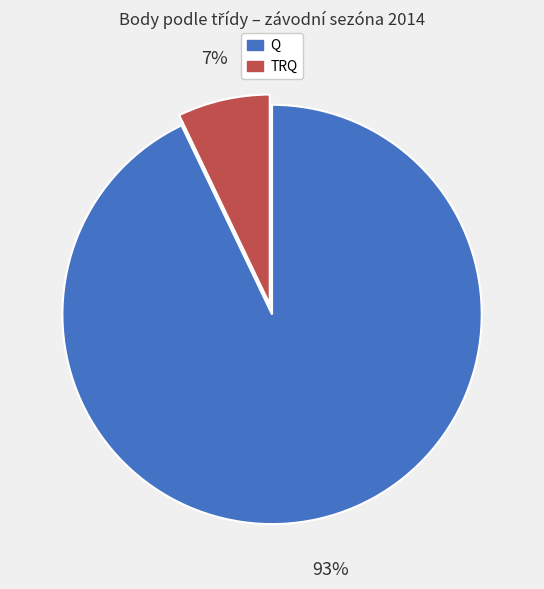

Does any single category account for the majority?

Yes